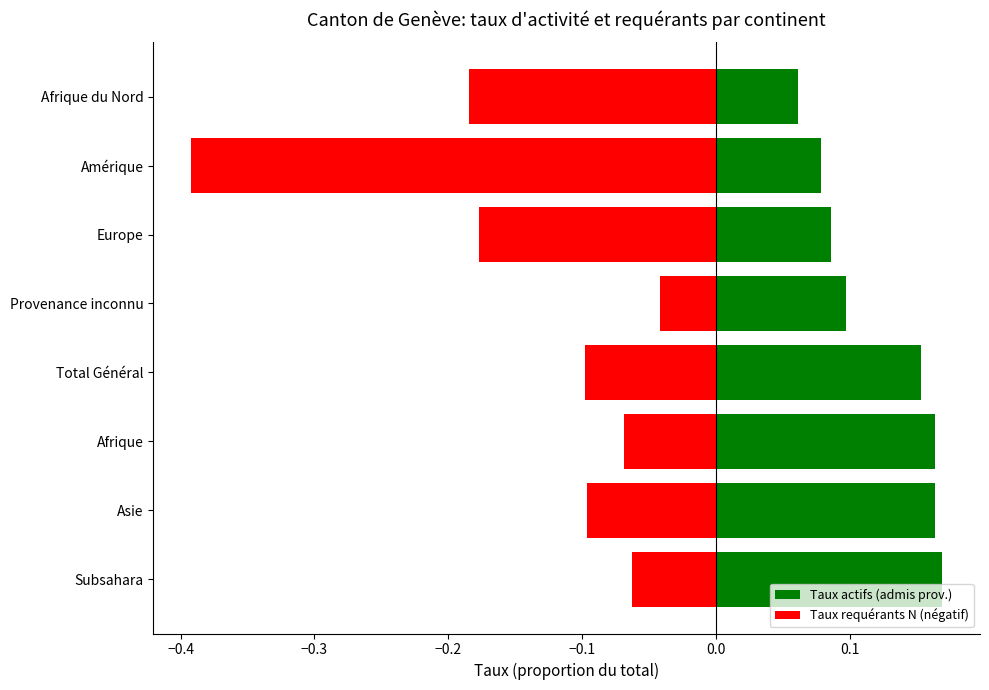

Count the number of data series in this chart.

2